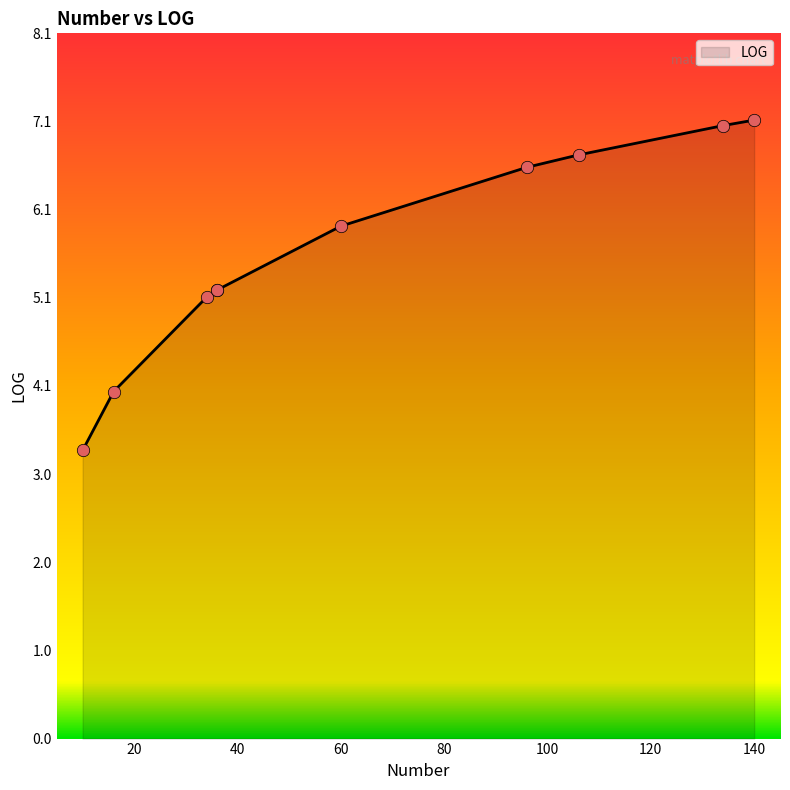

Which has a higher value, 34 or 96?

96